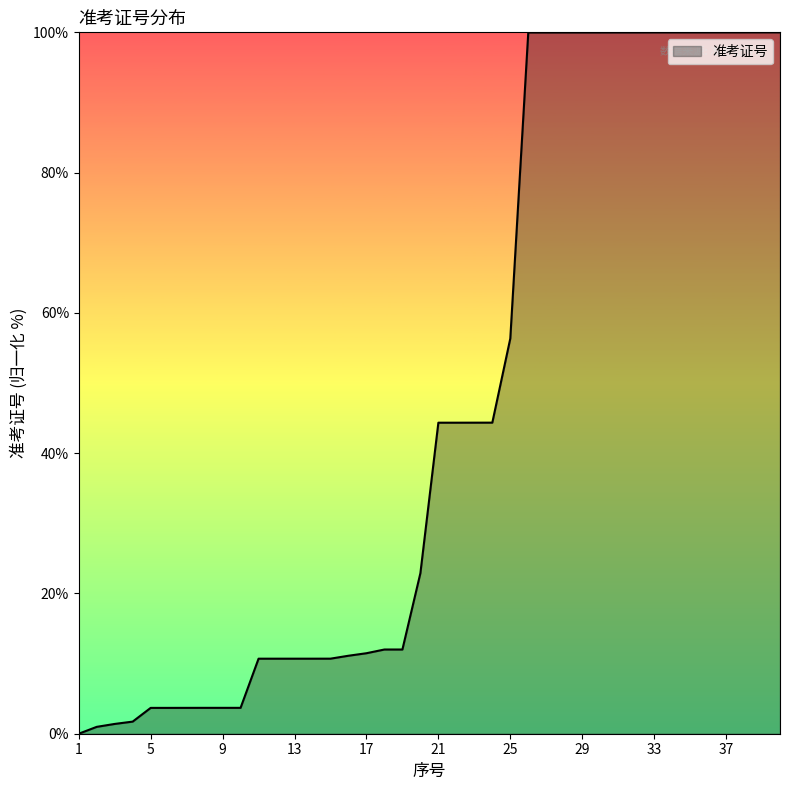

What is the maximum value shown in the chart?

100.0